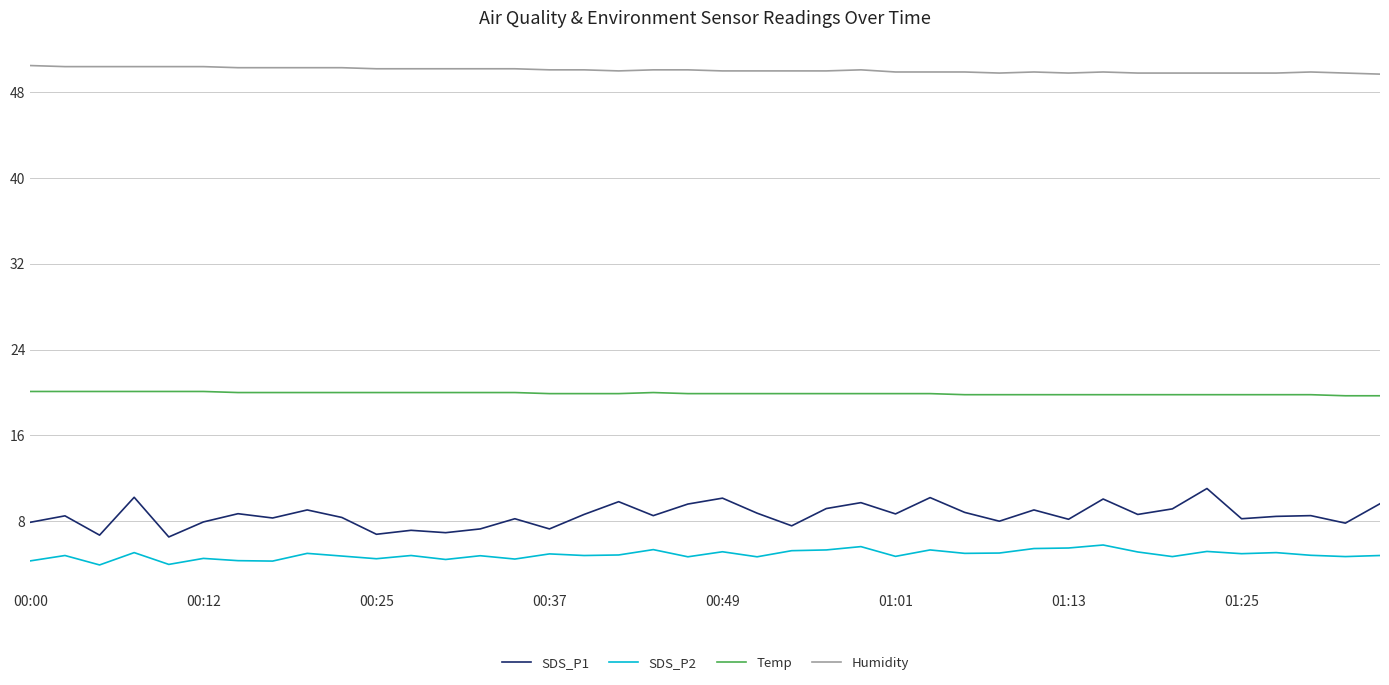

Which series has the largest total across all categories?

Humidity